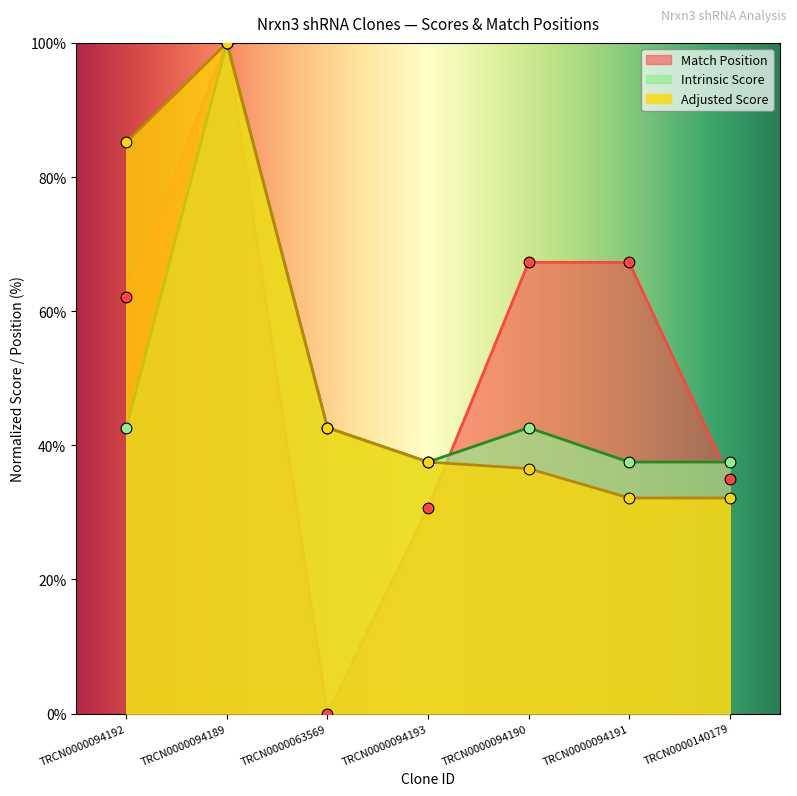

Which series has the widest spread of Y values?

Match Position